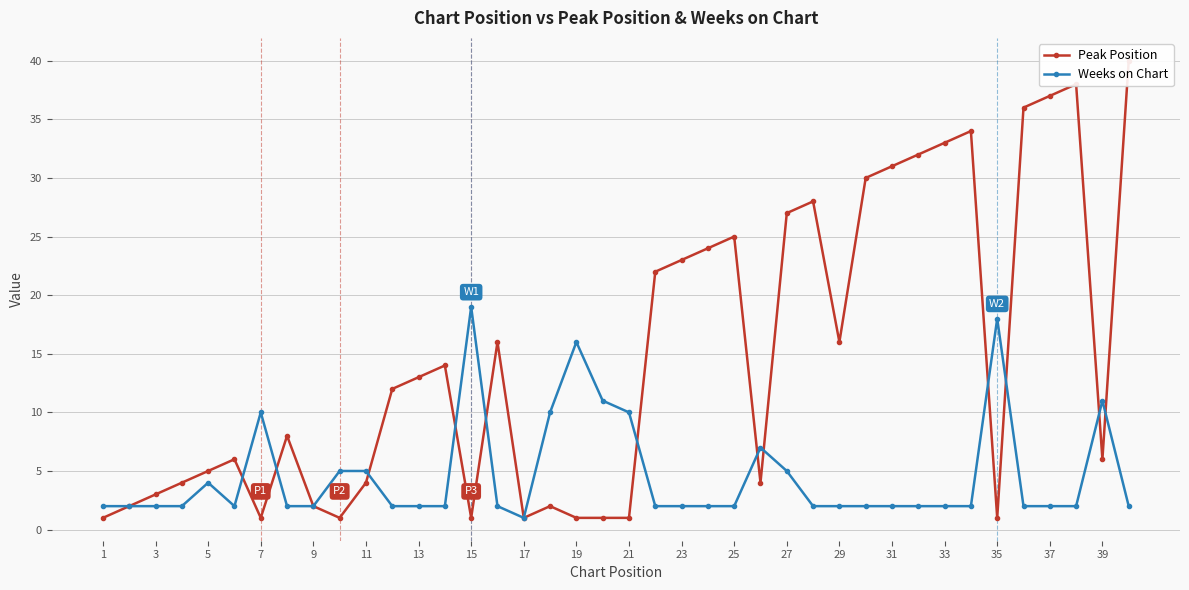

What is the highest value of the Weeks on Chart series?

19